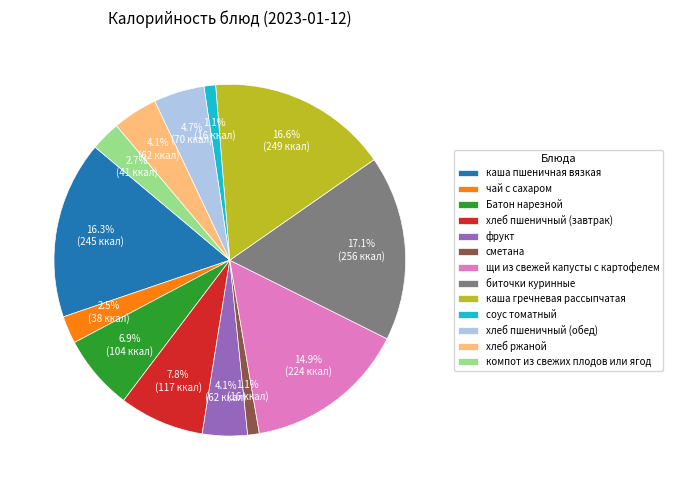

Is there any slice that represents more than half of the pie?

No